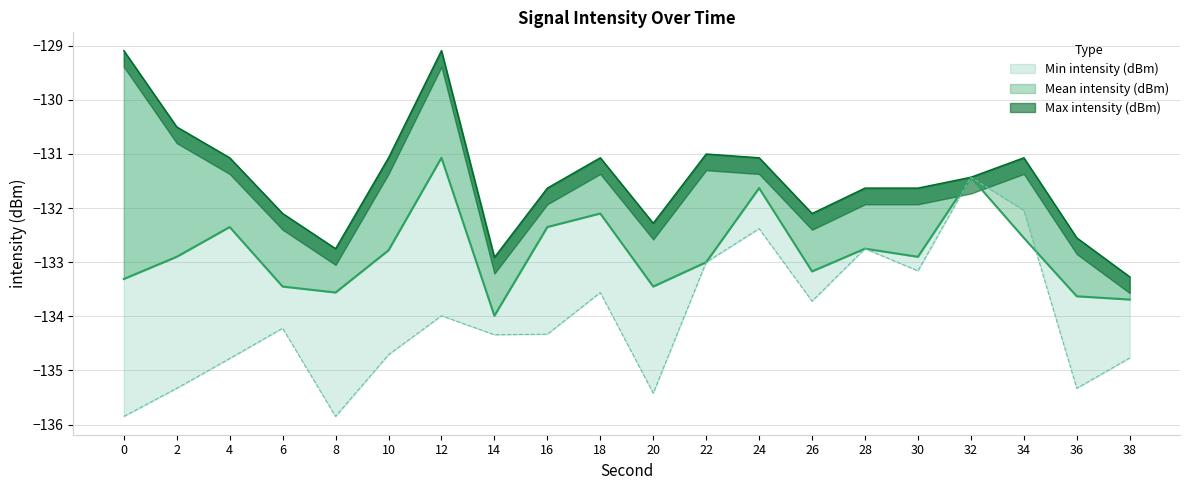

Which series ends up on top after the final intersection of Min intensity (dBm) and Mean intensity (dBm)?

Mean intensity (dBm)